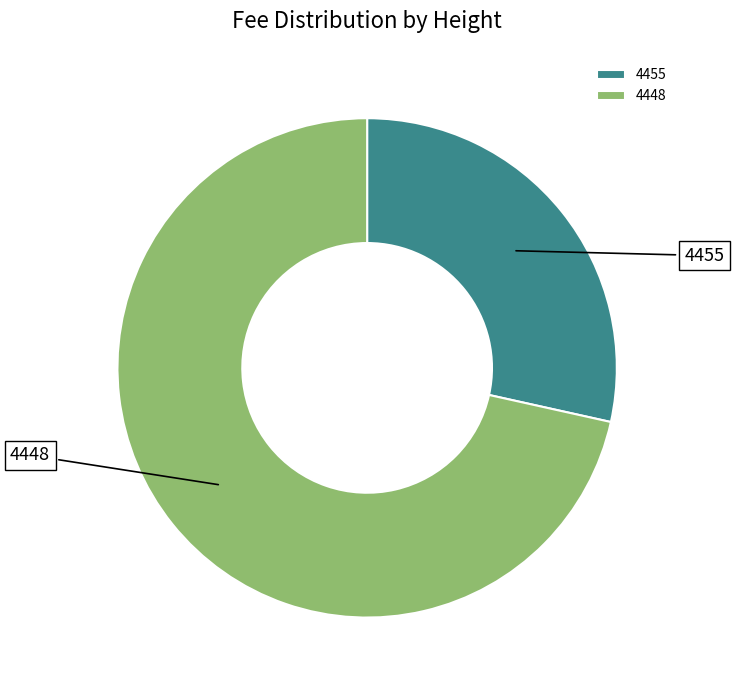

Combined, do 4455 and 4448 account for over 50%?

Yes